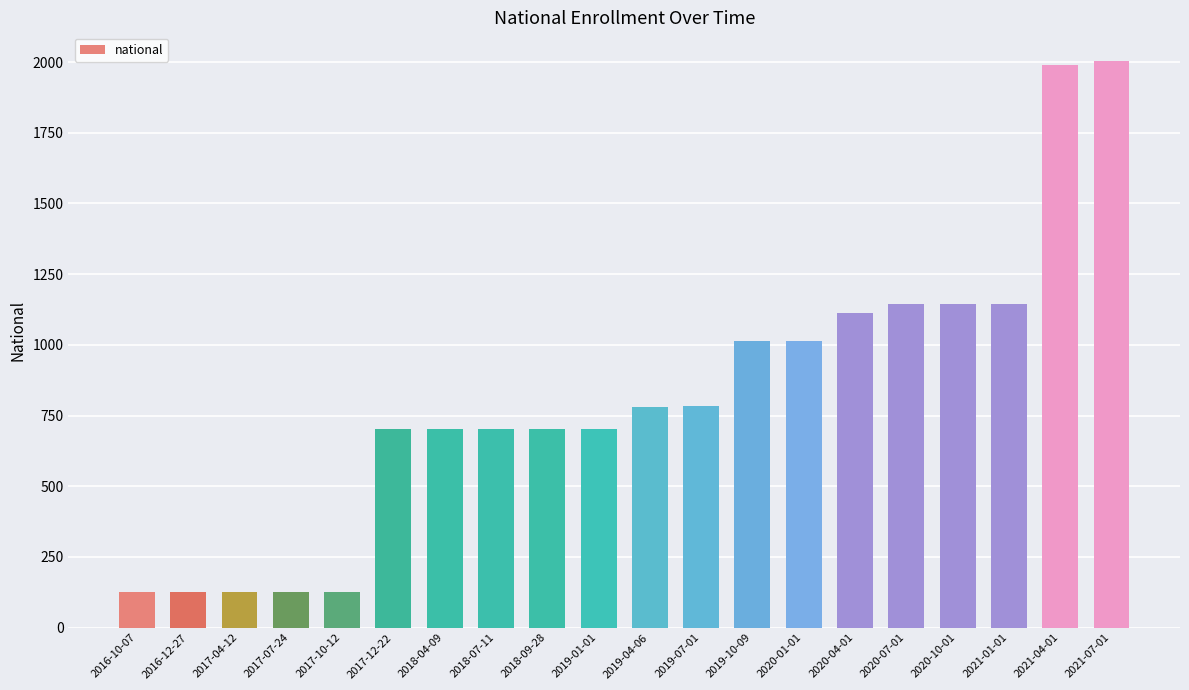

What is the smallest value displayed?

126